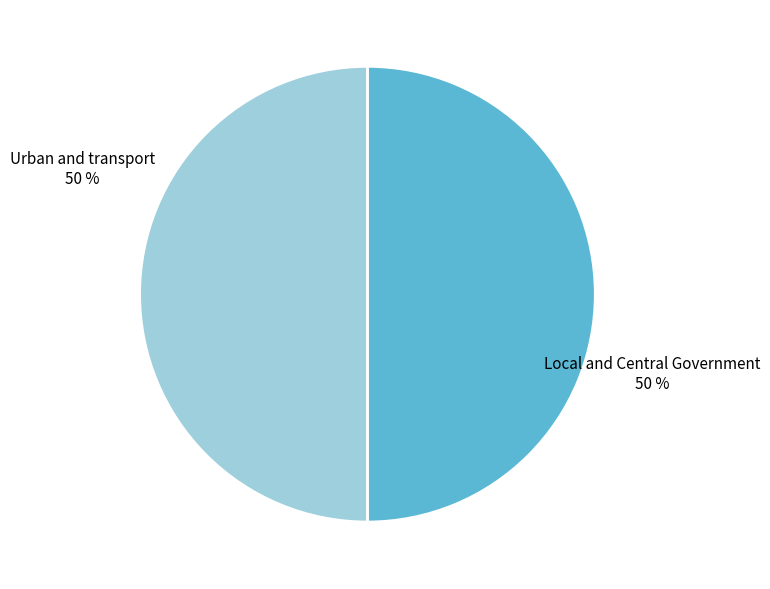

To the nearest percent, what portion does Urban and transport represent?

50%